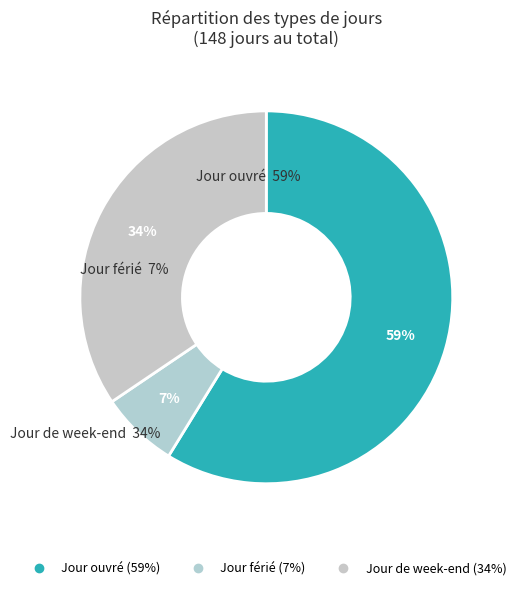

To the nearest percent, what percentage of the pie is Jour ouvré?

59%